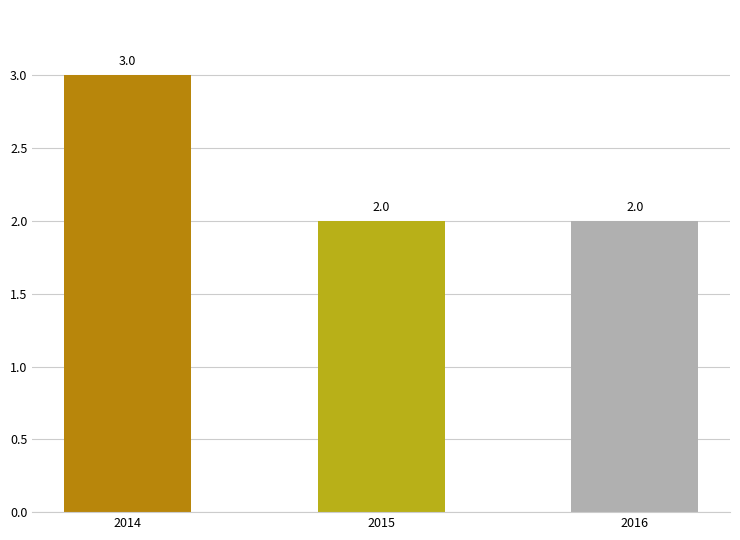

Between 2016 and 2014, which is larger?

2014